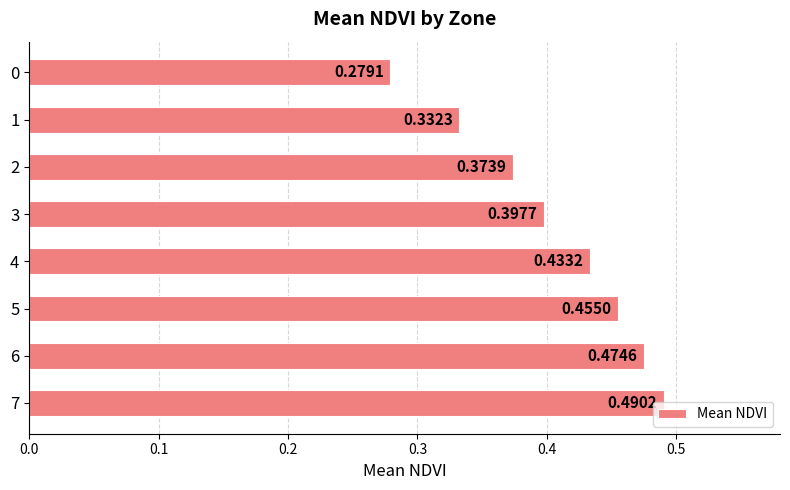

What is the sum of the values at 4 and 5?

0.9